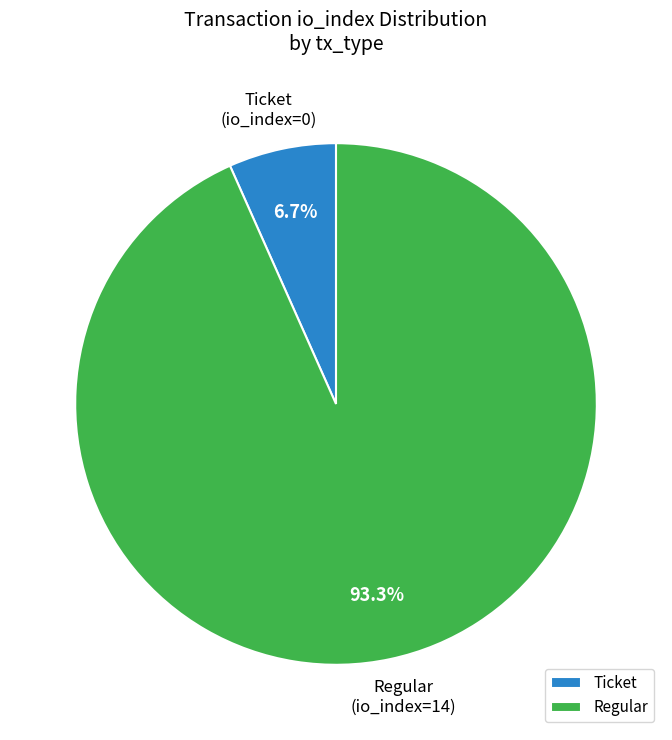

How many slices are in this pie chart?

2